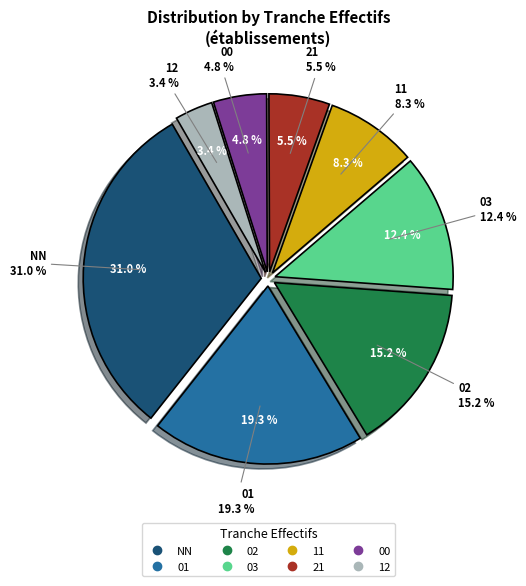

Is it true that NN is 31% of the pie?

True